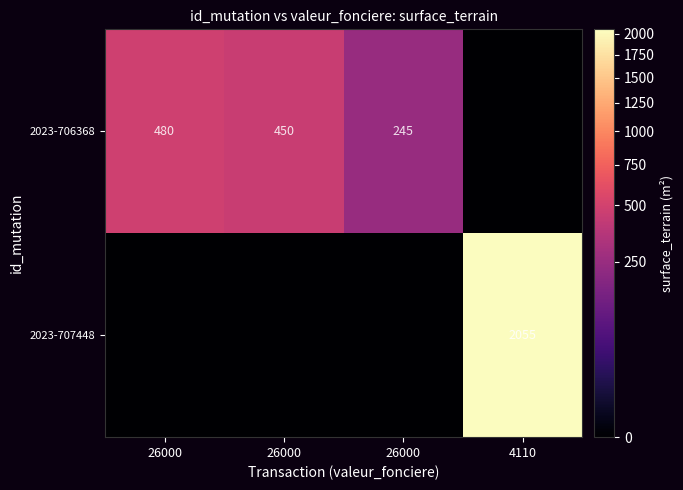

Which series has the largest total across all categories?

2023-707448